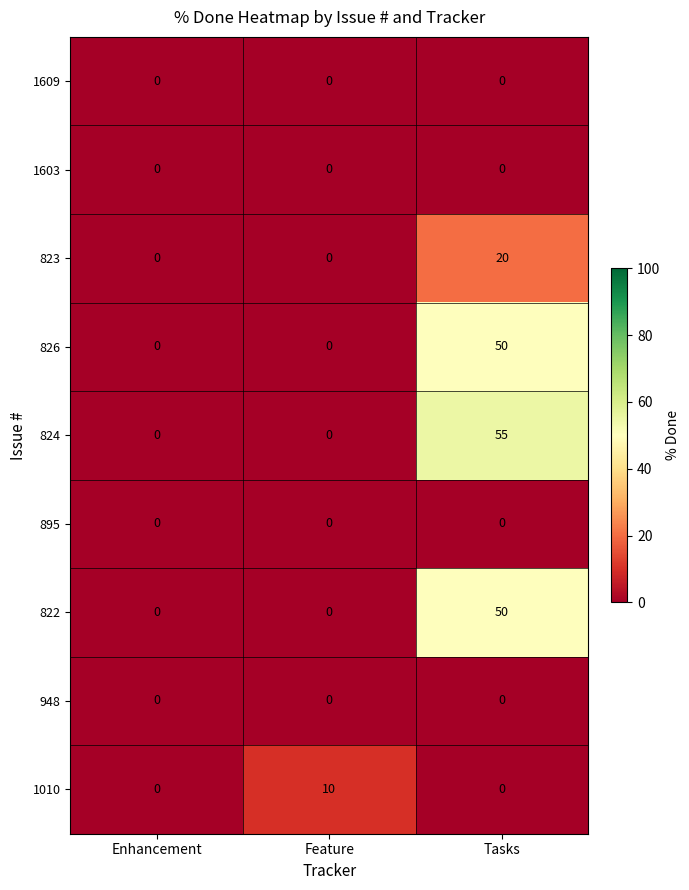

Which series has the largest total across all categories?

824